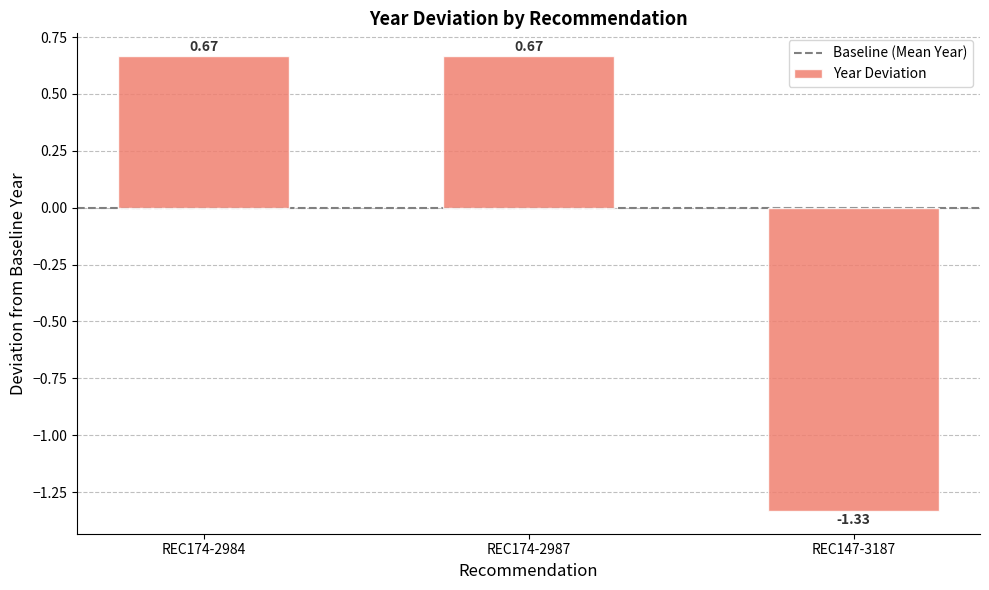

What is the difference between the values at REC174-2987 and REC147-3187?

2.0